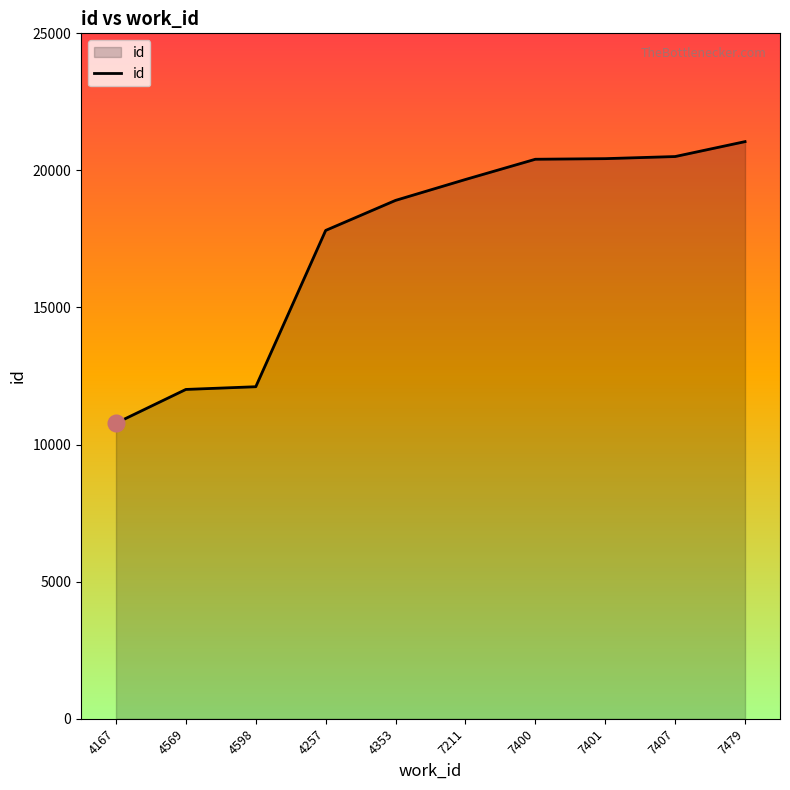

Which category has the lowest value across all series?

4167